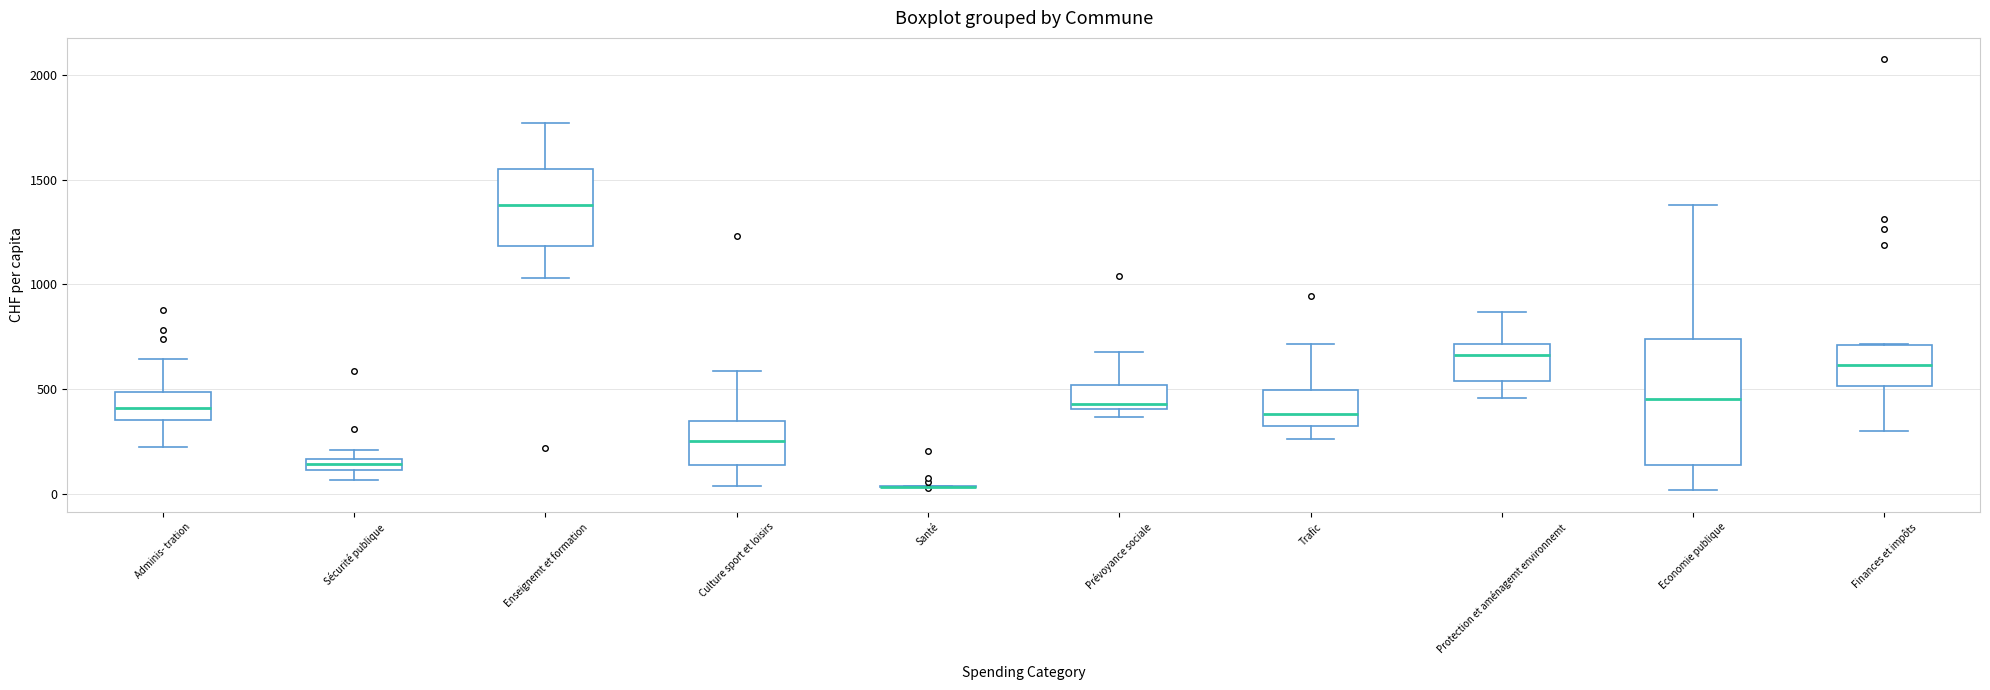

Comparing the boxes themselves (not the whiskers), which one is the tallest?

Economie publique